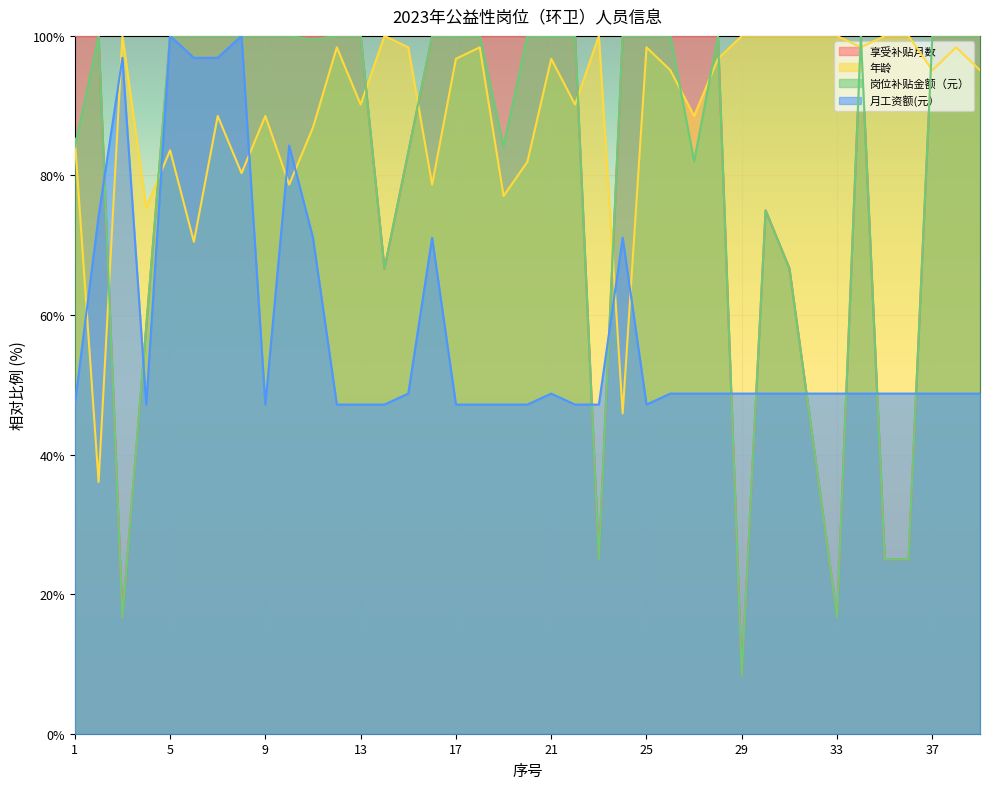

Where is 月工资额(元） nearest to the value 73?

2